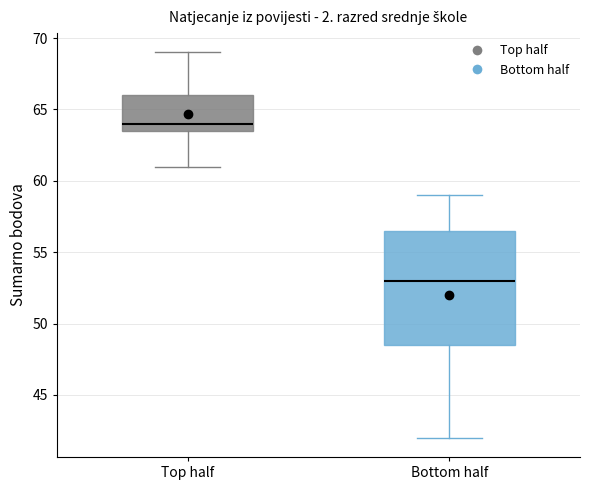

Where is the upper edge of the box for Bottom half on the y-axis? The values are not printed on the chart, so give them approximately, as read against the axis.

56.5